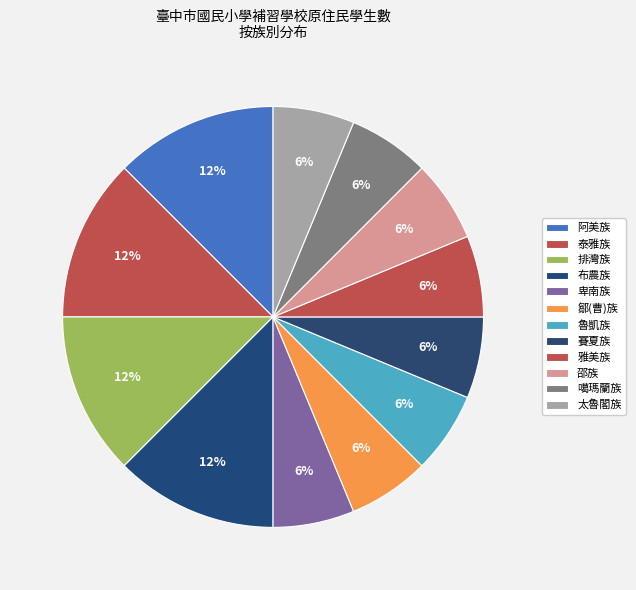

What is the largest slice in the pie chart?

阿美族